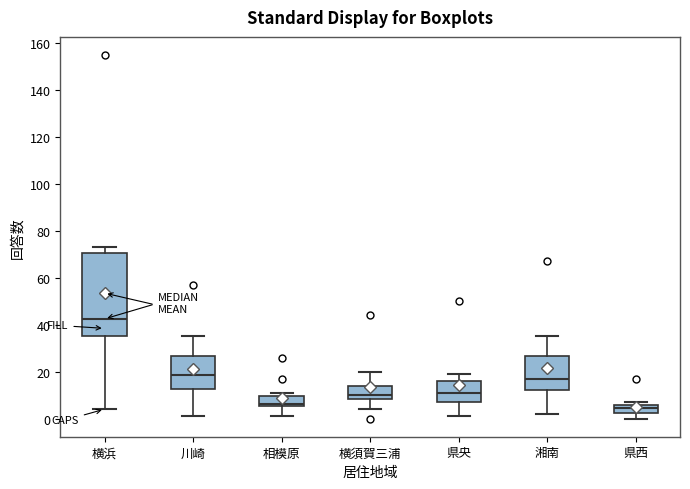

Reading left to right, read every box against the y-axis: the position of its median line, the range the box covers, and the ends of its whiskers. The values are not printed on the chart, so give them approximately, as read against the axis.

横浜: median 42, box 36 to 70, whiskers 4 to 74
川崎: median 18, box 12 to 26, whiskers 2 to 36
相模原: median 6 (just above the box's lower edge), box 6 to 10, whiskers 2 to 12
横須賀三浦: median 10, box 8 to 14, whiskers 4 to 20
県央: median 12, box 8 to 16, whiskers 2 to 20
湘南: median 18, box 12 to 26, whiskers 2 to 36
県西: median 4, box 2 to 6, whiskers 0 to 8